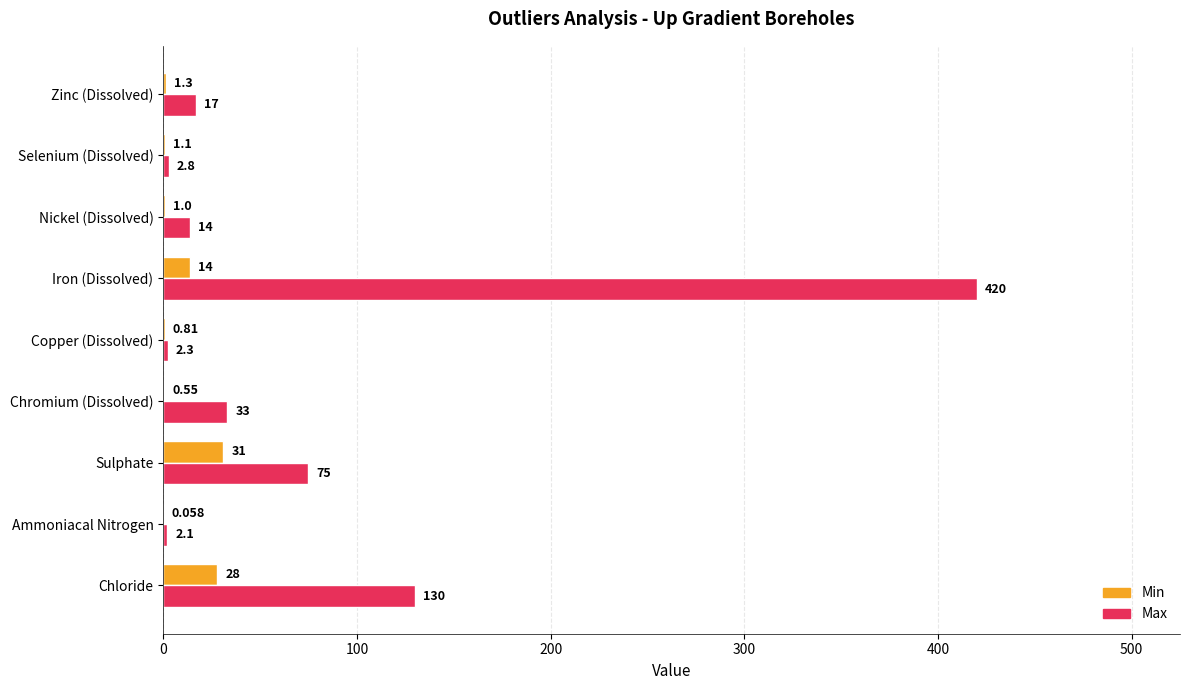

Count the number of data series in this chart.

2